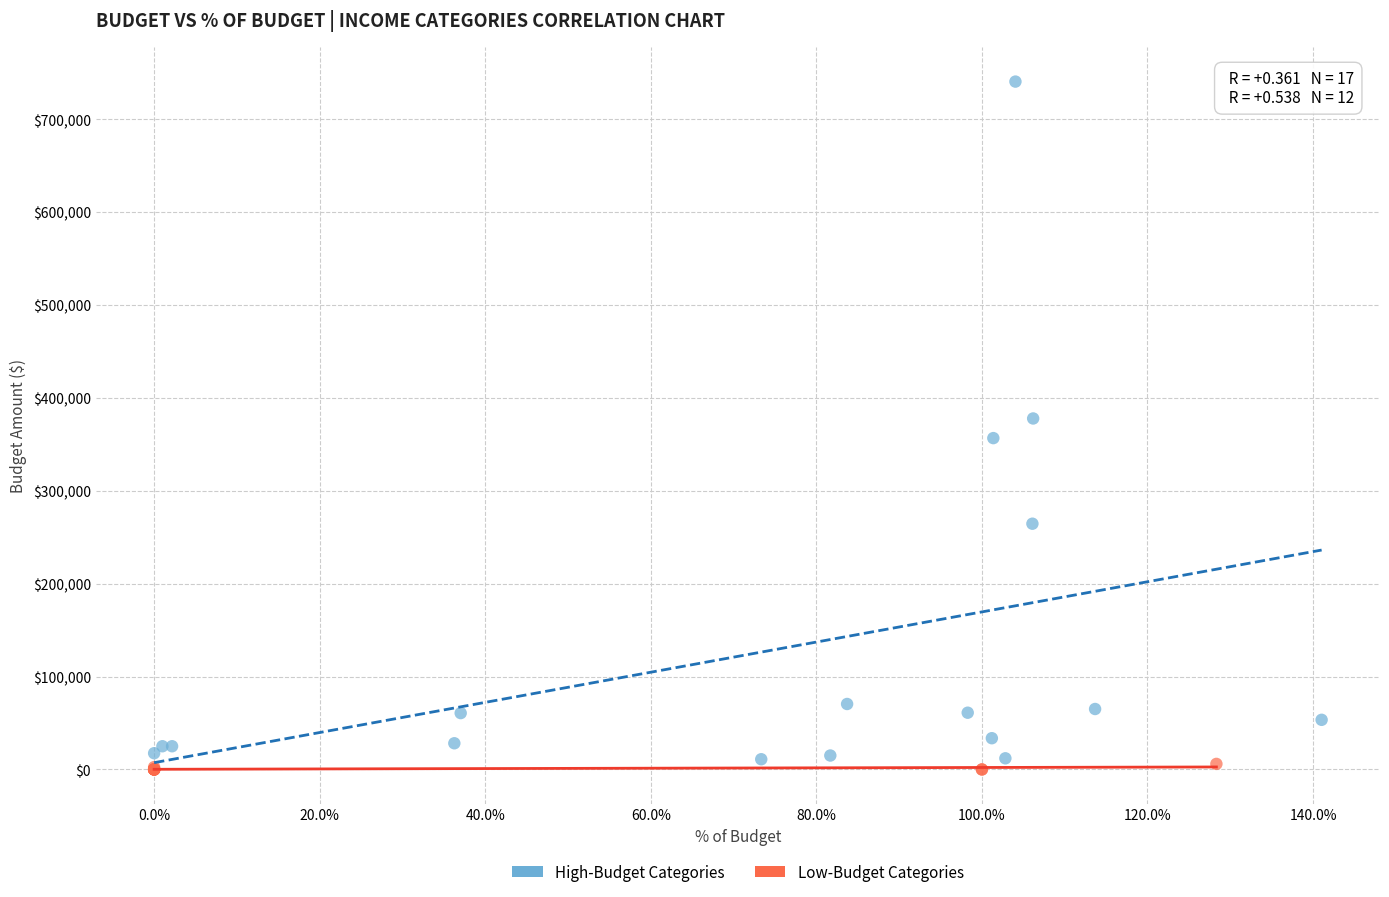

Which series has the largest Y range (max minus min)?

High-Budget Categories